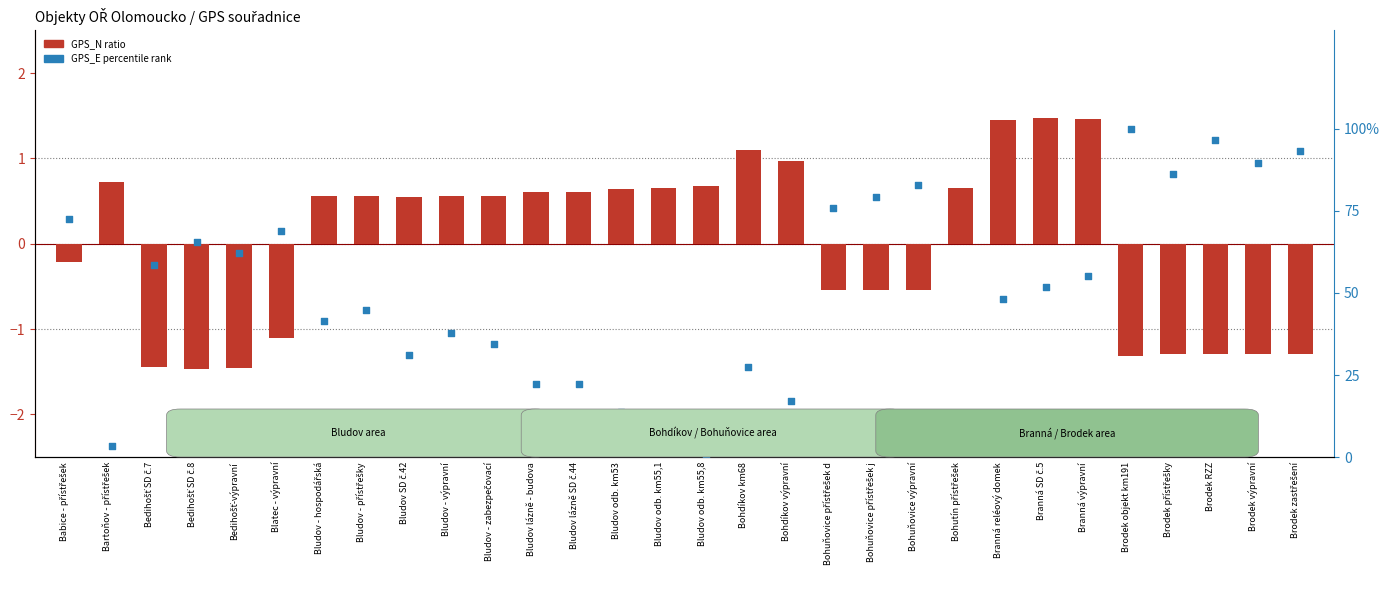

Which series has the largest total across all categories?

GPS_E percentile rank